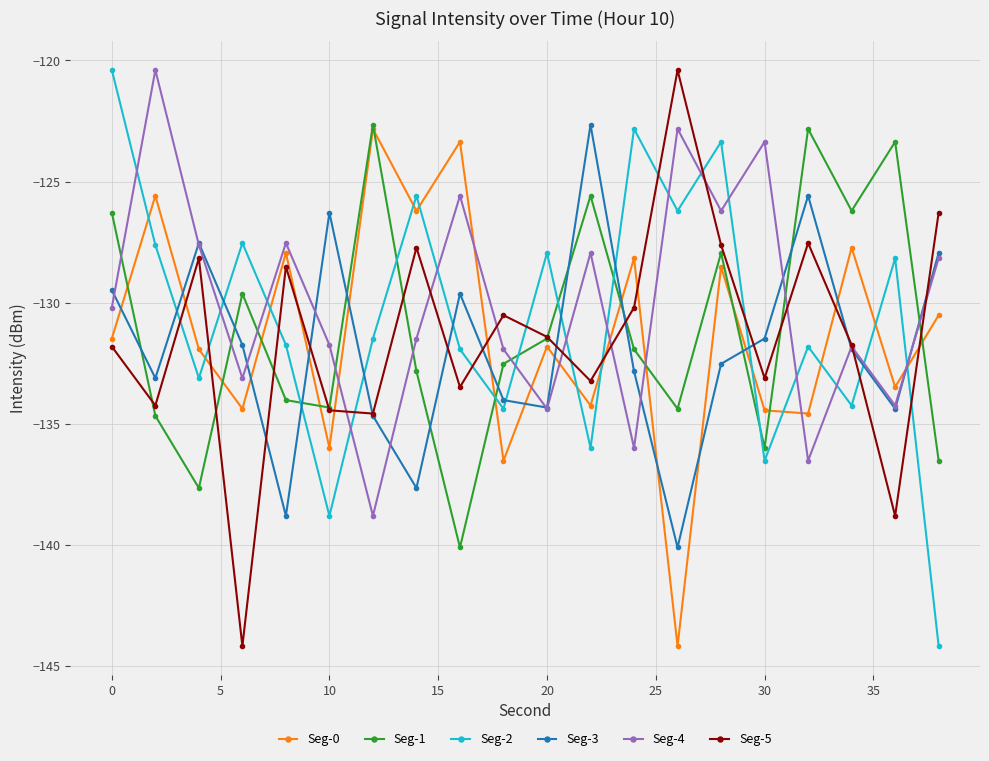

At how many categories does at least one series exceed -135?

20